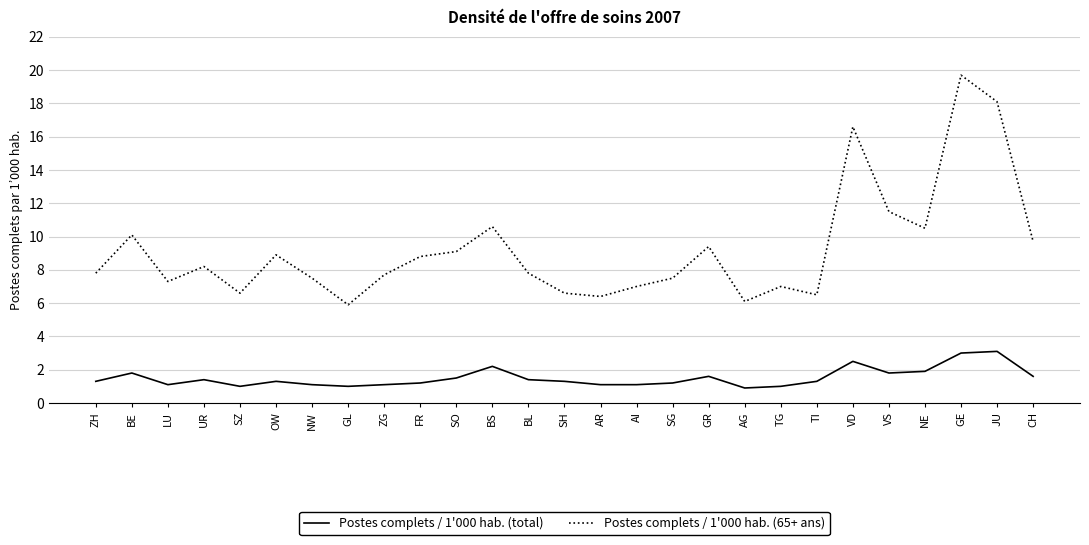

At which category does Postes complets / 1'000 hab. (65+ ans) reach its first local valley?

LU